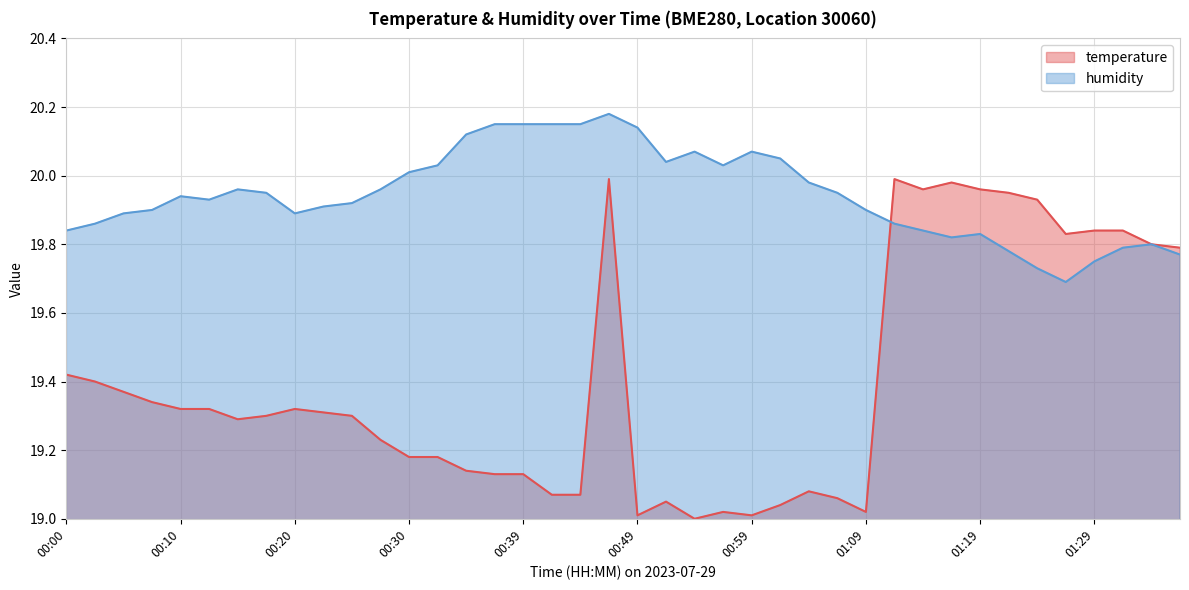

What is the total value across all series at 00:13?

39.2